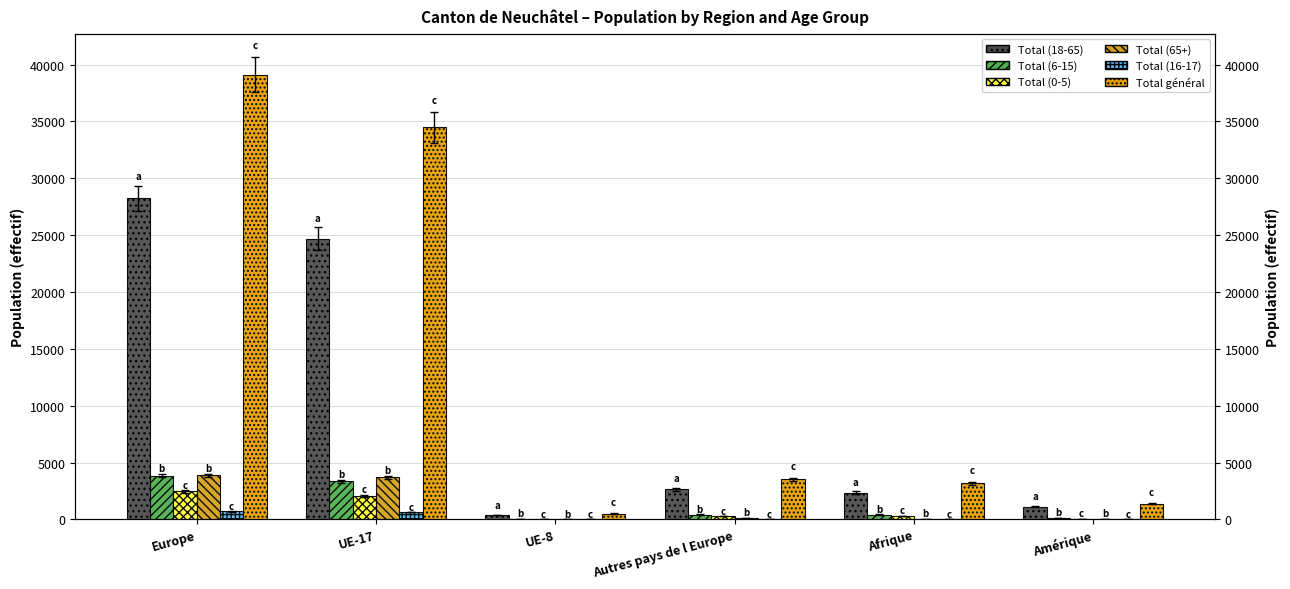

What is the difference between the highest and lowest values at Amérique?

1349